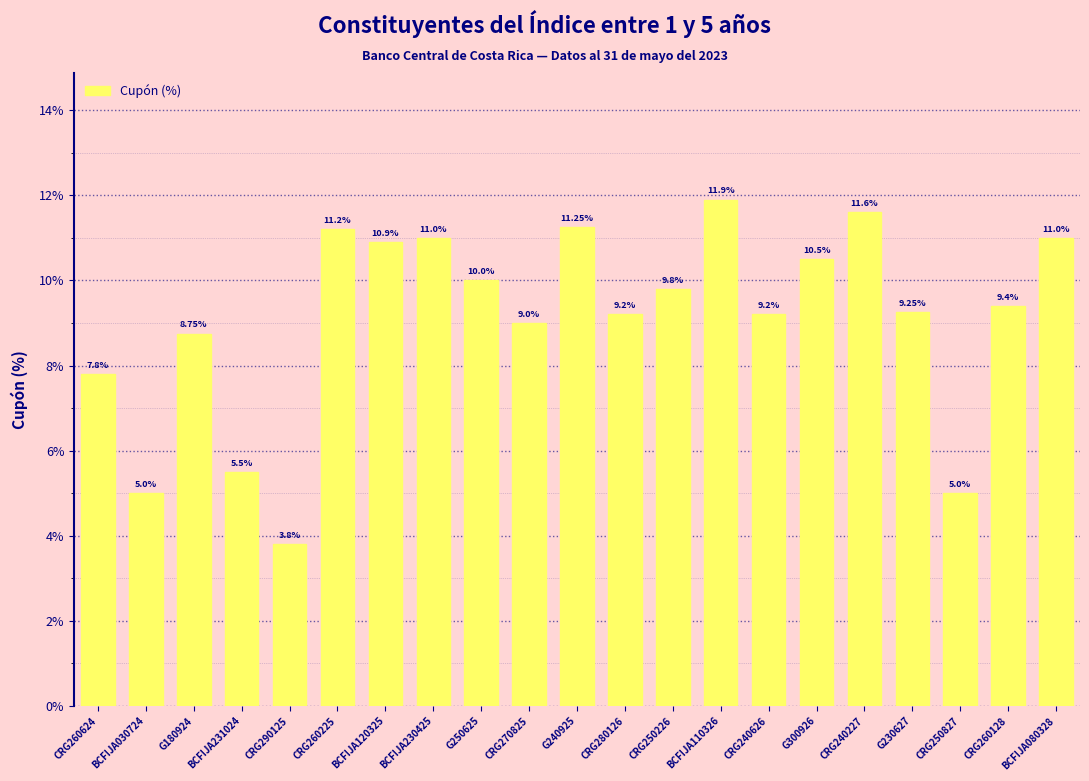

What is the change in value from CRG270825 to CRG250226?

+0.8